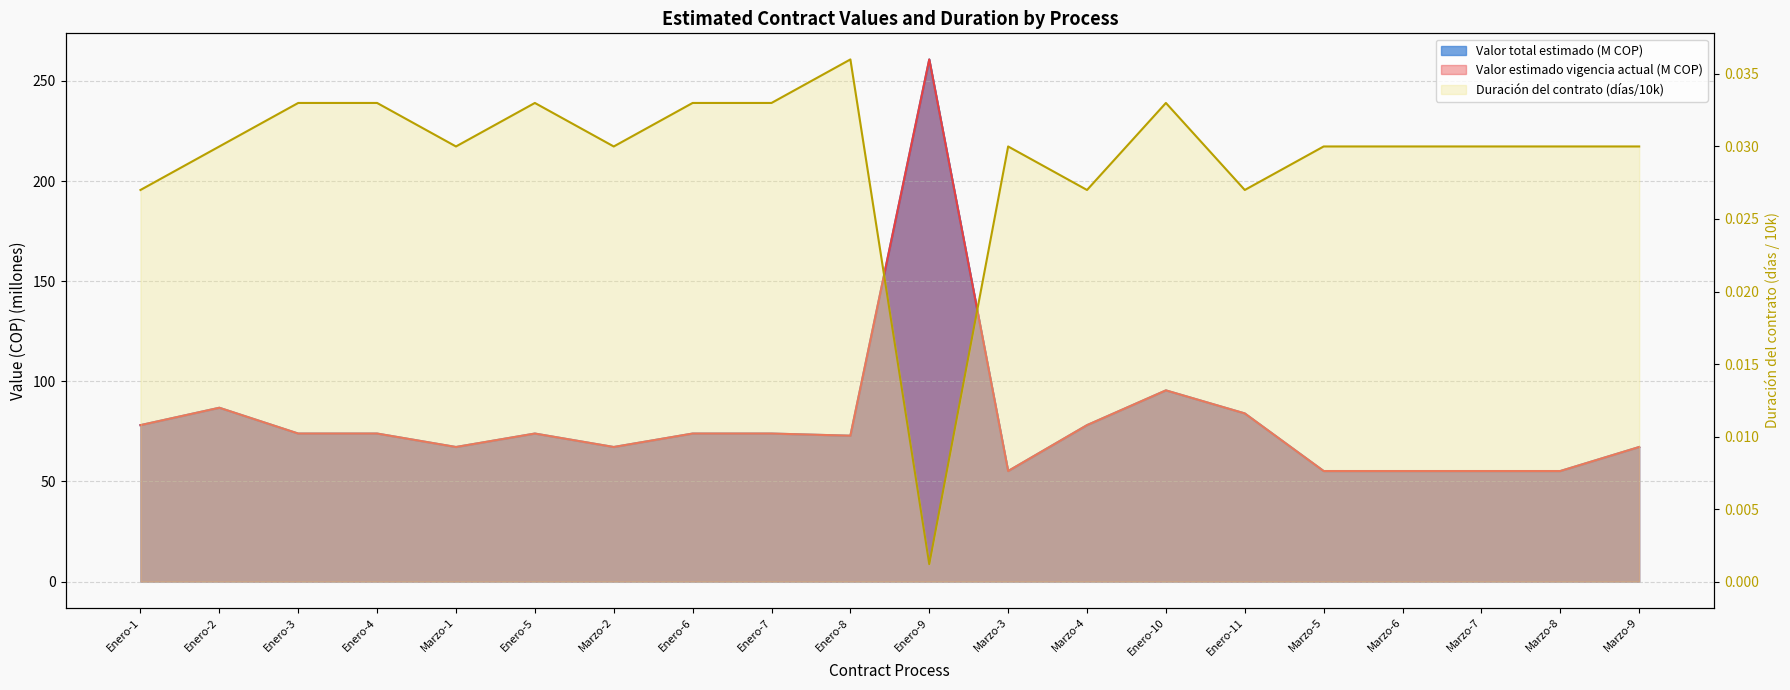

Rank the series by their maximum value, from highest to lowest.

Valor total estimado, Valor estimado vigencia actual, Duración del contrato